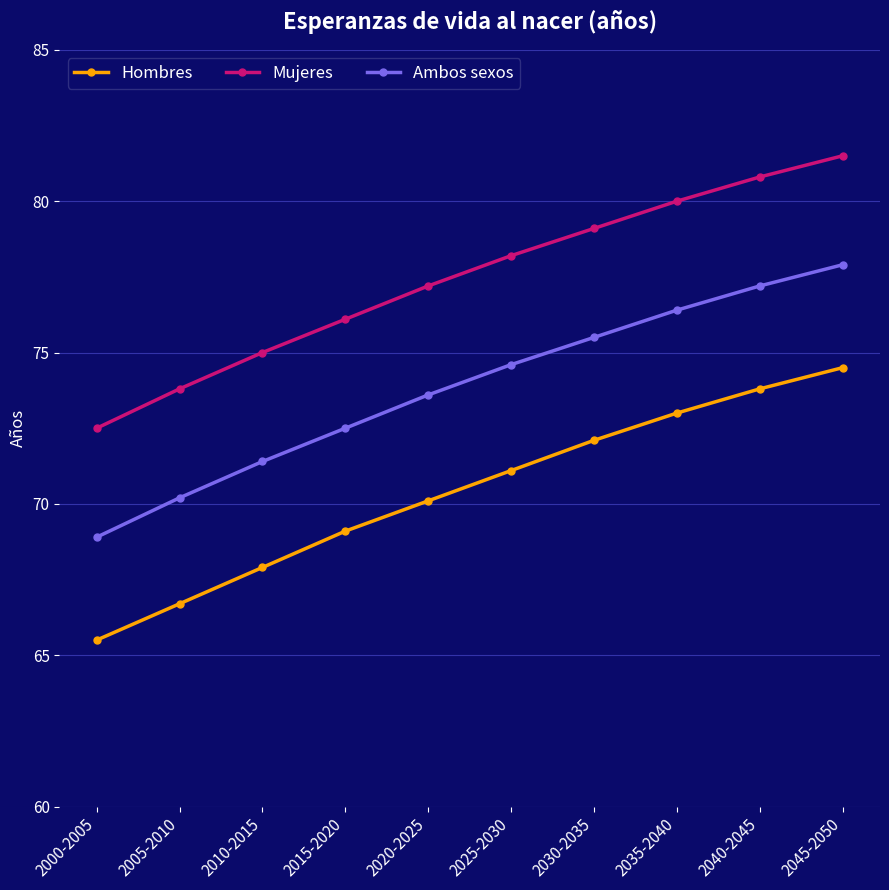

The value of Ambos sexos at 2005-2010 is 37.4. True or false?

False